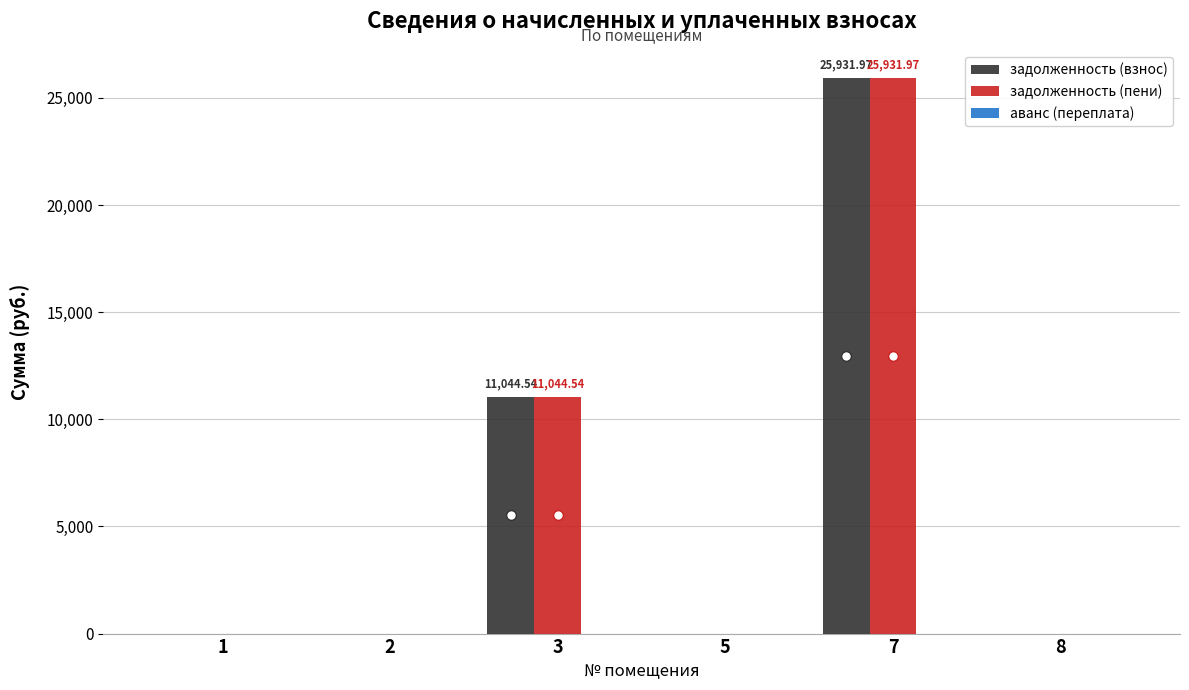

Count the number of data series in this chart.

2